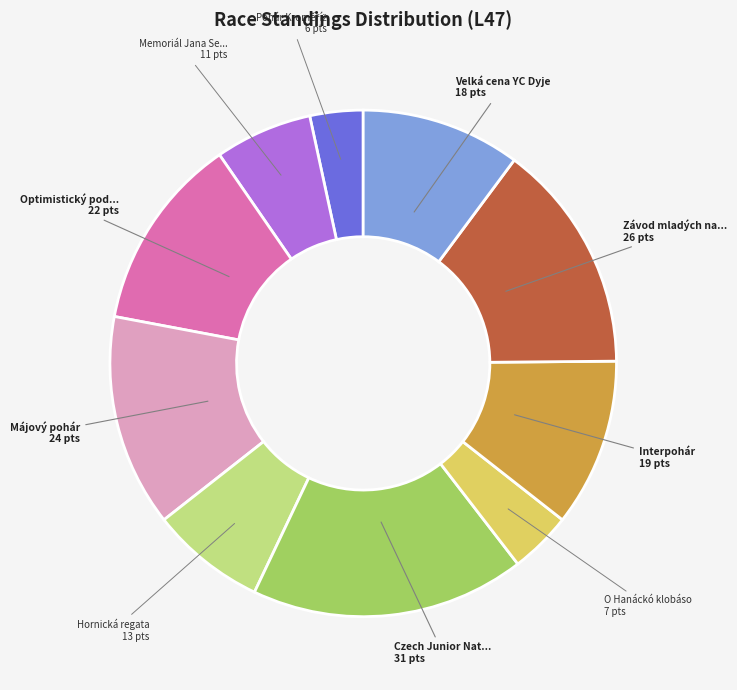

Does any single category account for the majority?

No